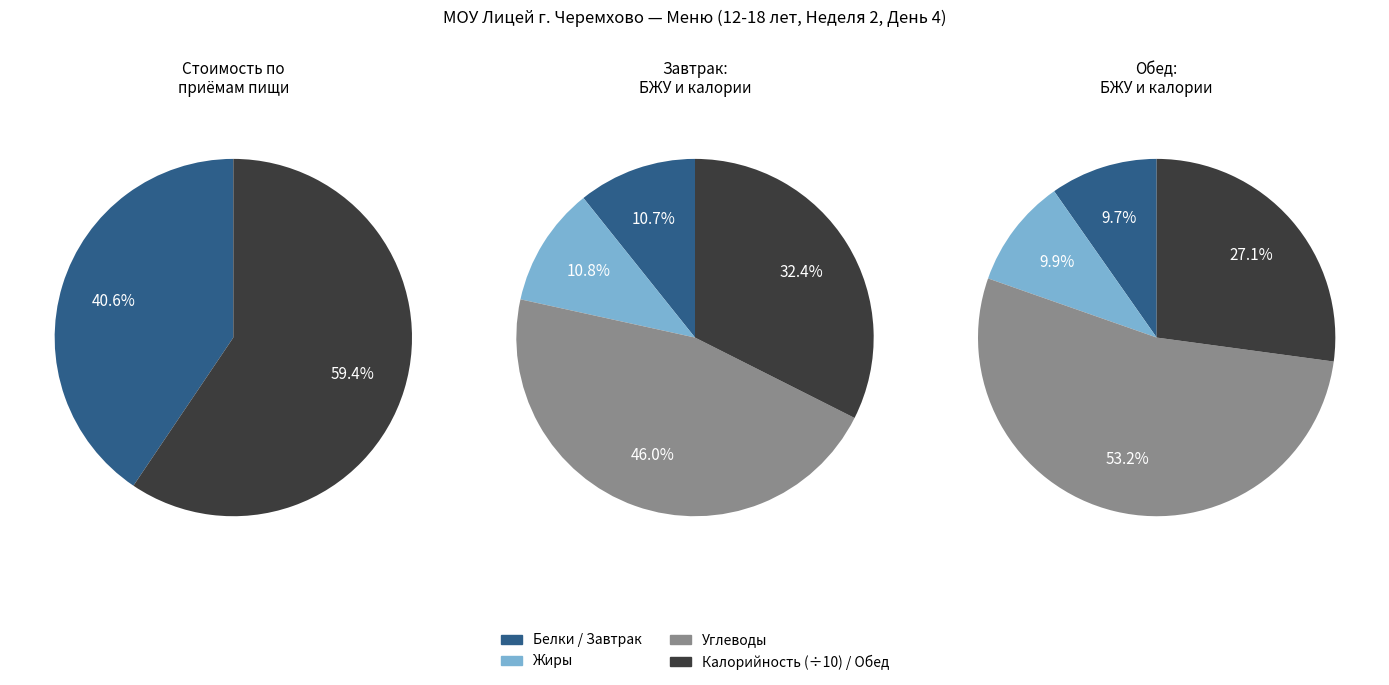

How many segments does this pie chart have?

2